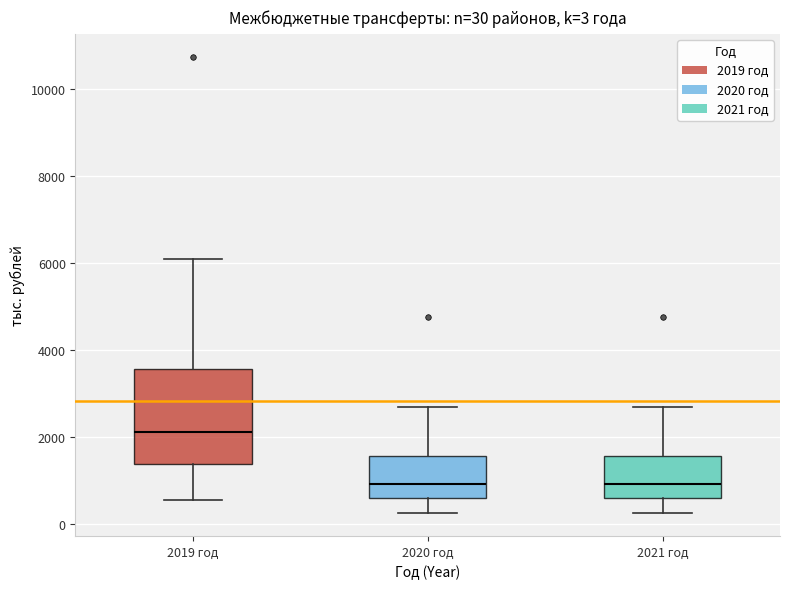

Which box's median line is the highest?

2019 год